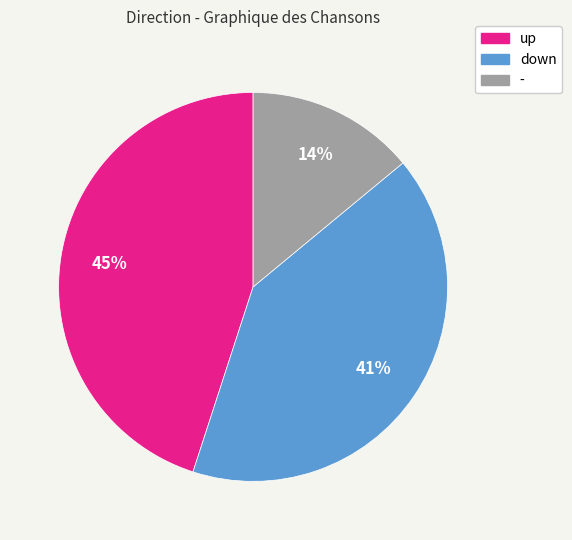

Between - and up, which is larger?

up